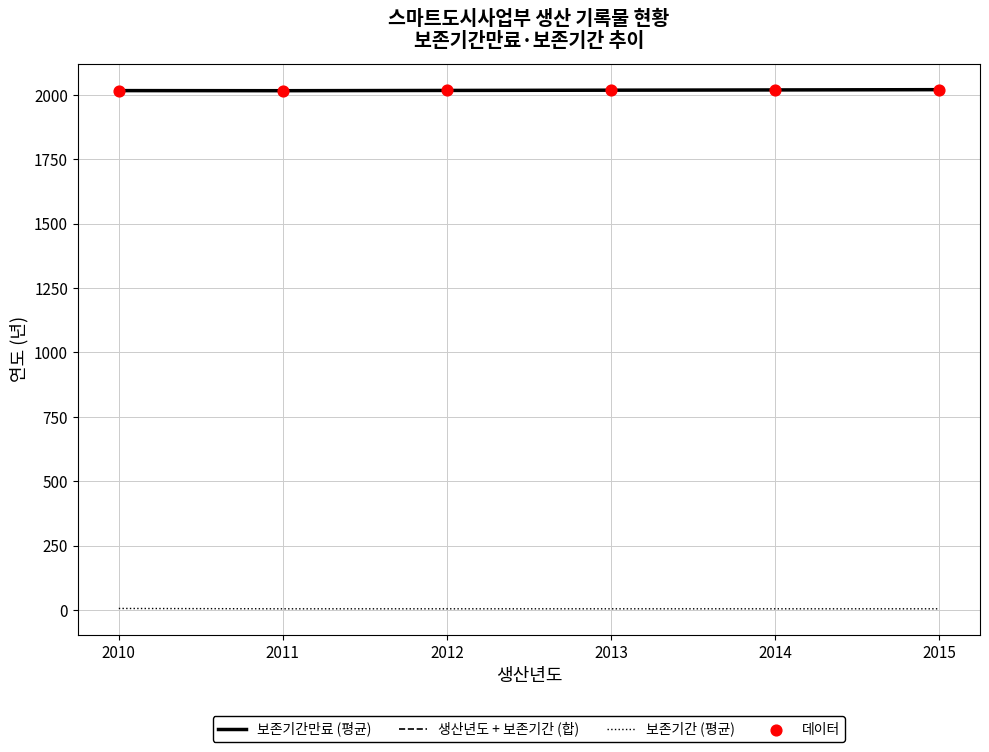

What are all the series names shown in the legend?

보존기간만료 (평균), 생산년도 + 보존기간 (합), 보존기간 (평균), 데이터